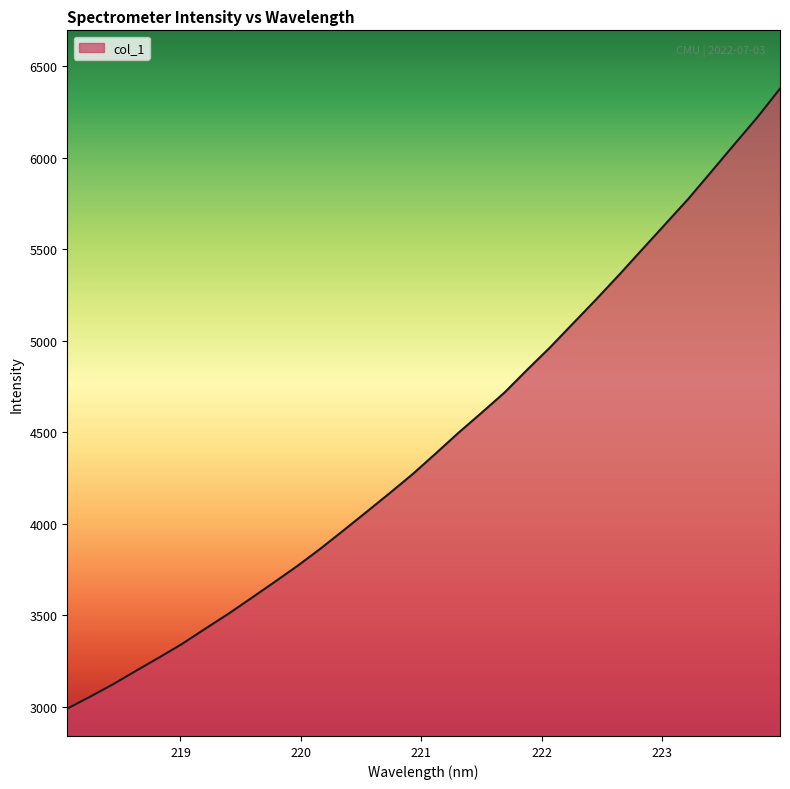

What is the smallest value displayed?

2988.8